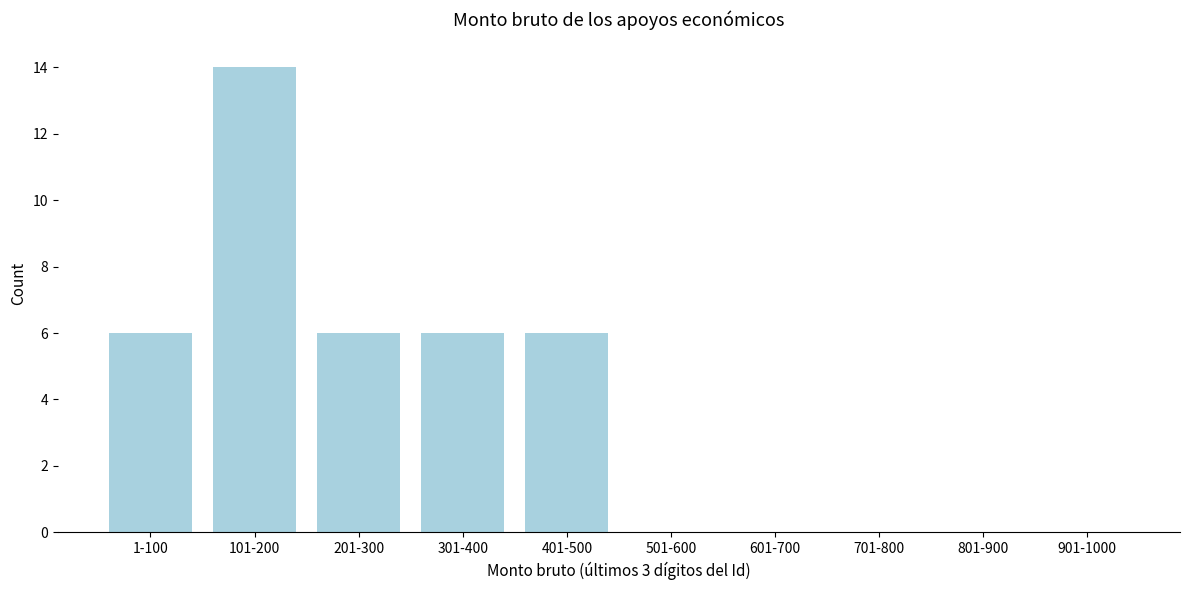

Reading left to right, extract all data points from this chart.

1-100=6	101-200=14	201-300=6	301-400=6	401-500=6	501-600=0	601-700=0	701-800=0	801-900=0	901-1000=0